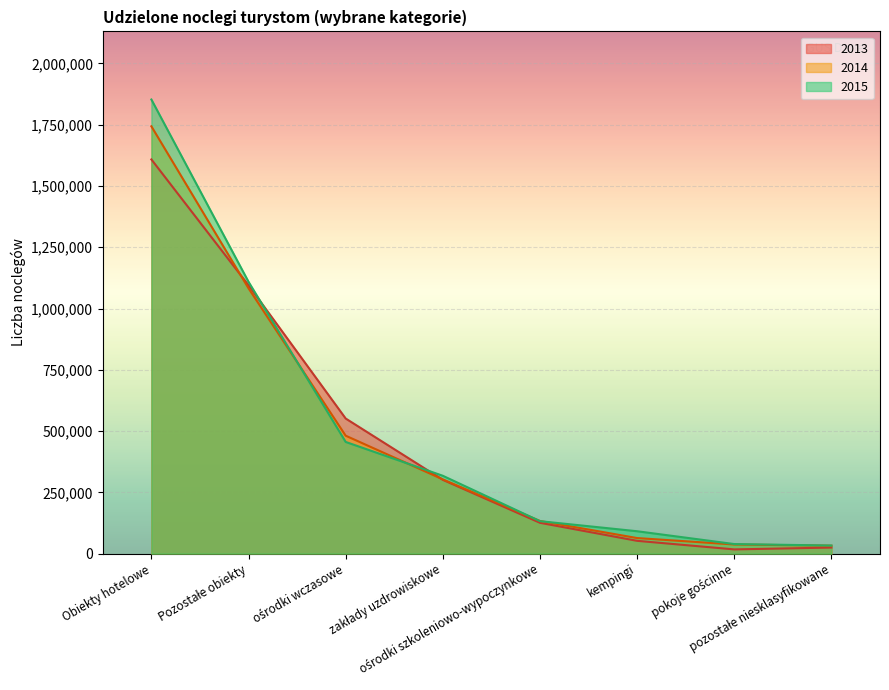

What is the sum of all 2013 values?

3775174